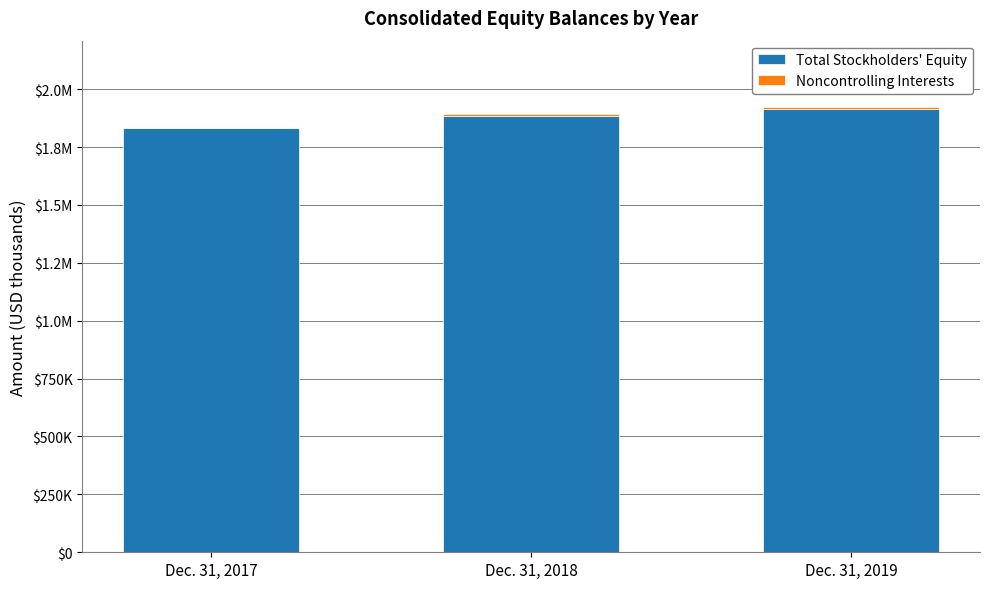

Are the bars grouped side by side (vs. stacked)?

No